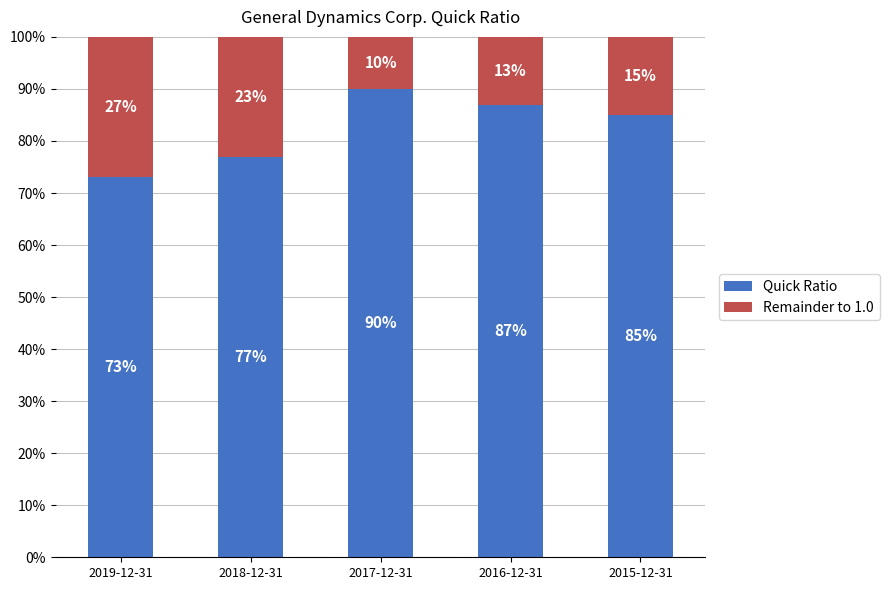

Rank the categories by Quick Ratio value from highest to lowest.

2017-12-31, 2016-12-31, 2015-12-31, 2018-12-31, 2019-12-31